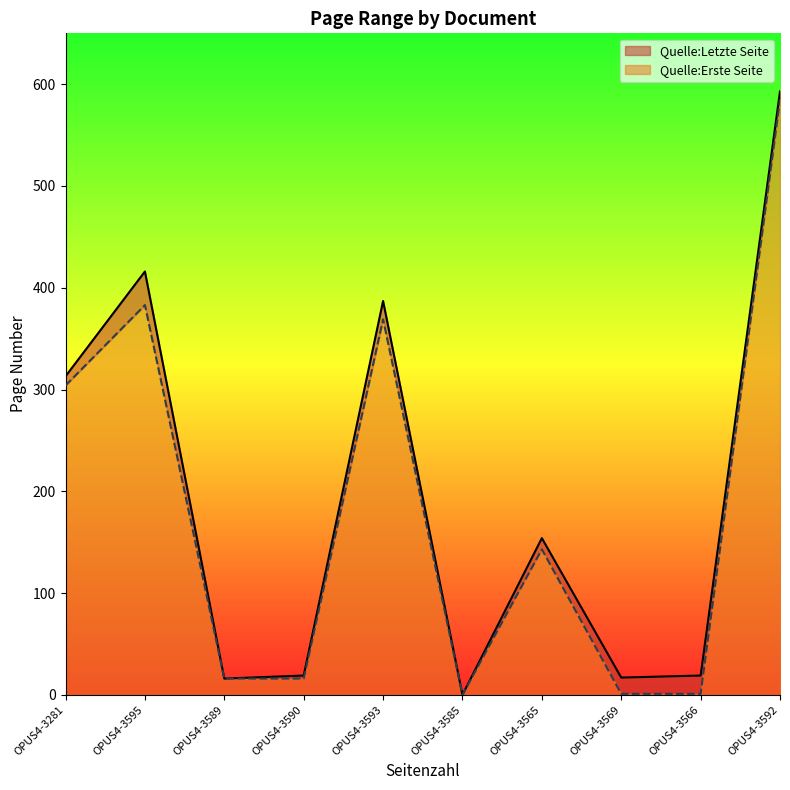

True or false: Quelle:Letzte Seite and Quelle:Erste Seite intersect in this chart.

False